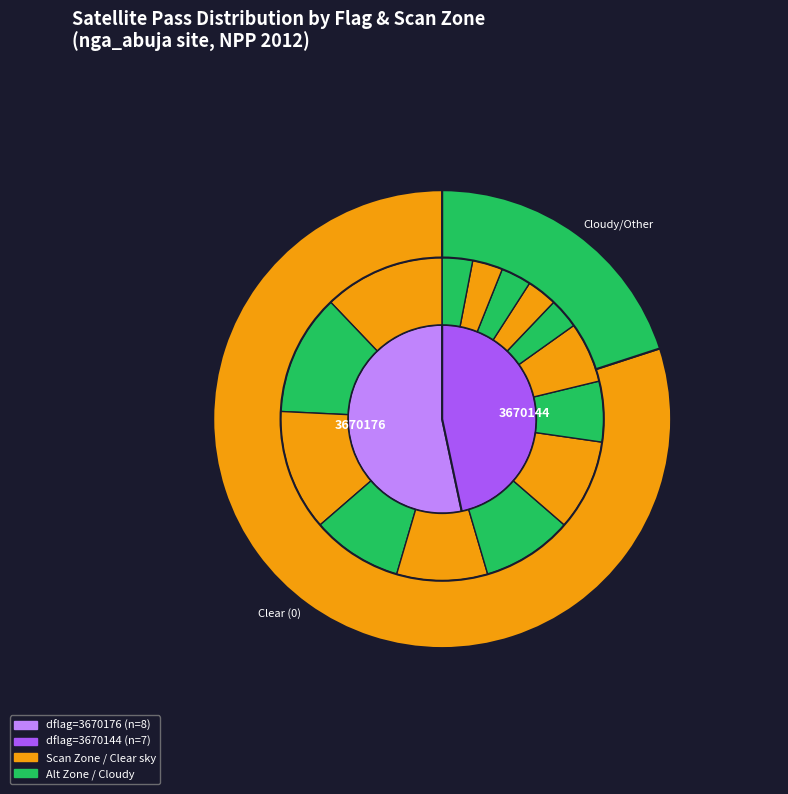

True or false: 3670176 accounts for 53% of the total.

True